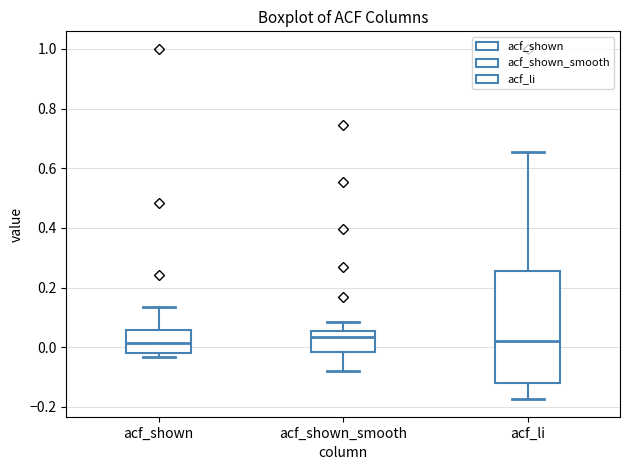

Reading left to right, read every box against the y-axis: the position of its median line, the range the box covers, and the ends of its whiskers. The values are not printed on the chart, so give them approximately, as read against the axis.

acf_shown: median 0.02, box -0.02 to 0.06, whiskers -0.04 to 0.14
acf_shown_smooth: median 0.04, box -0.02 to 0.06, whiskers -0.08 to 0.08
acf_li: median 0.02, box -0.12 to 0.26, whiskers -0.18 to 0.66